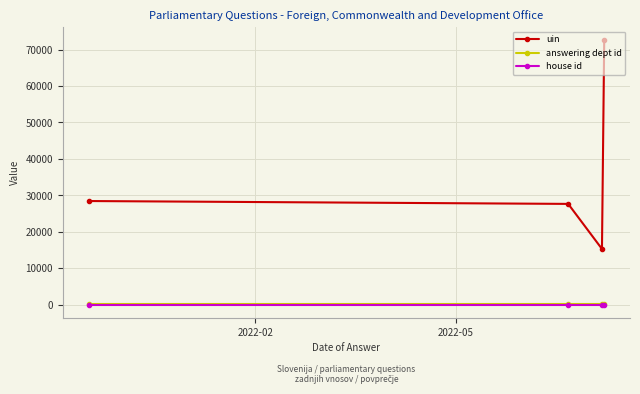

True or false: house id and uin intersect in this chart.

False